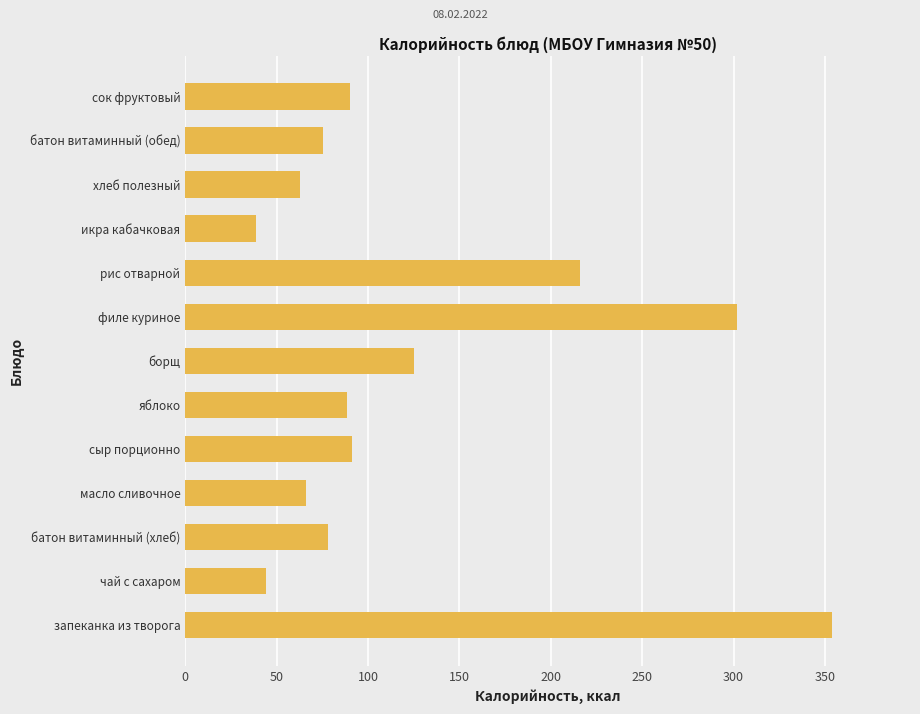

What is the change in value from филе куриное to рис отварной?

-86.0